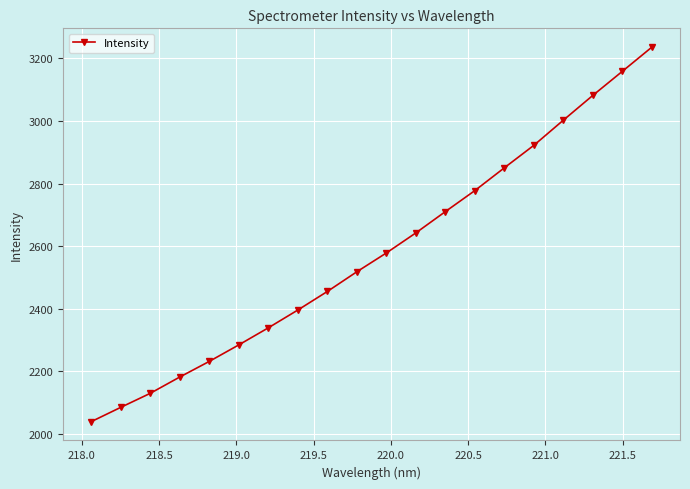

What is the difference between the maximum and second lowest values?

1151.7